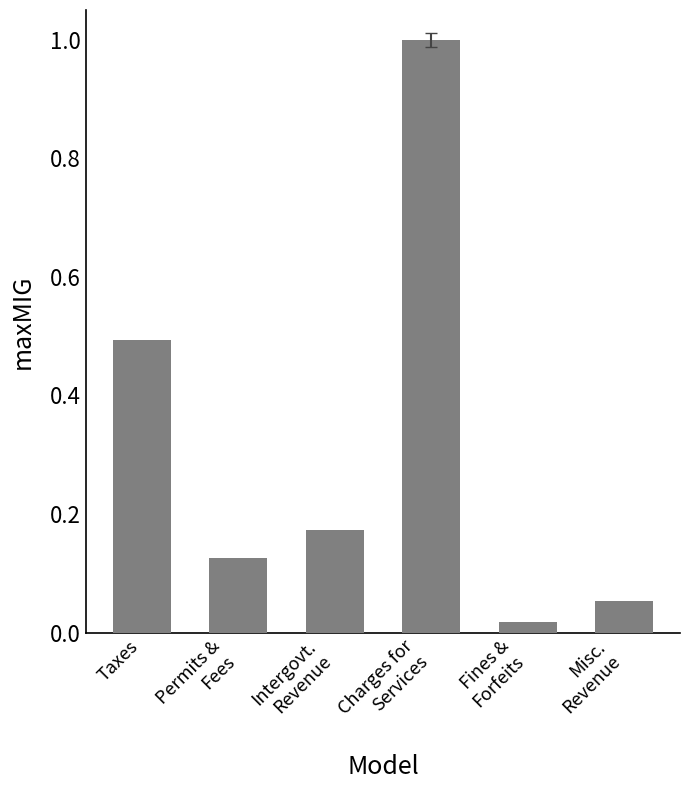

Is it true that the value at Charges for
Services is 1.0?

True